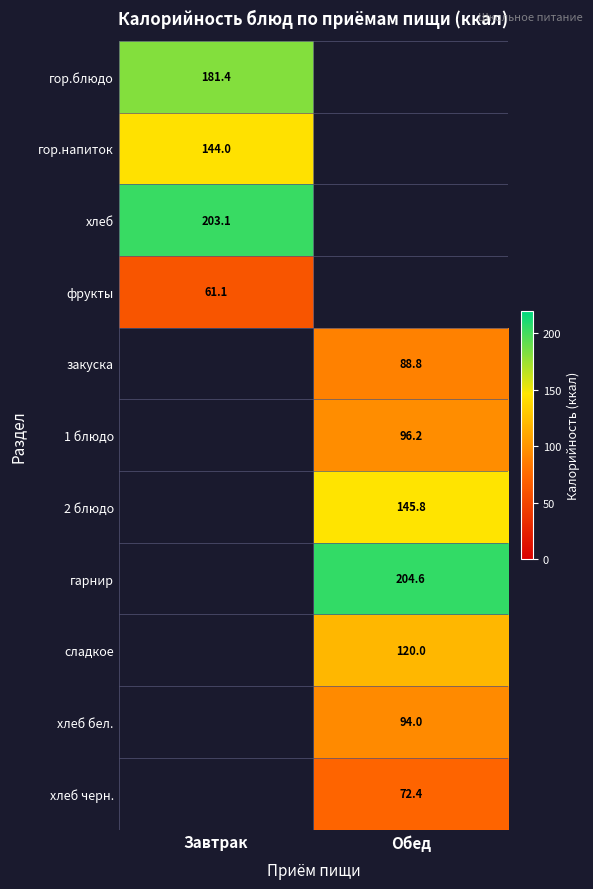

True or false: гор.напиток has a value of 51.0 at Завтрак.

False